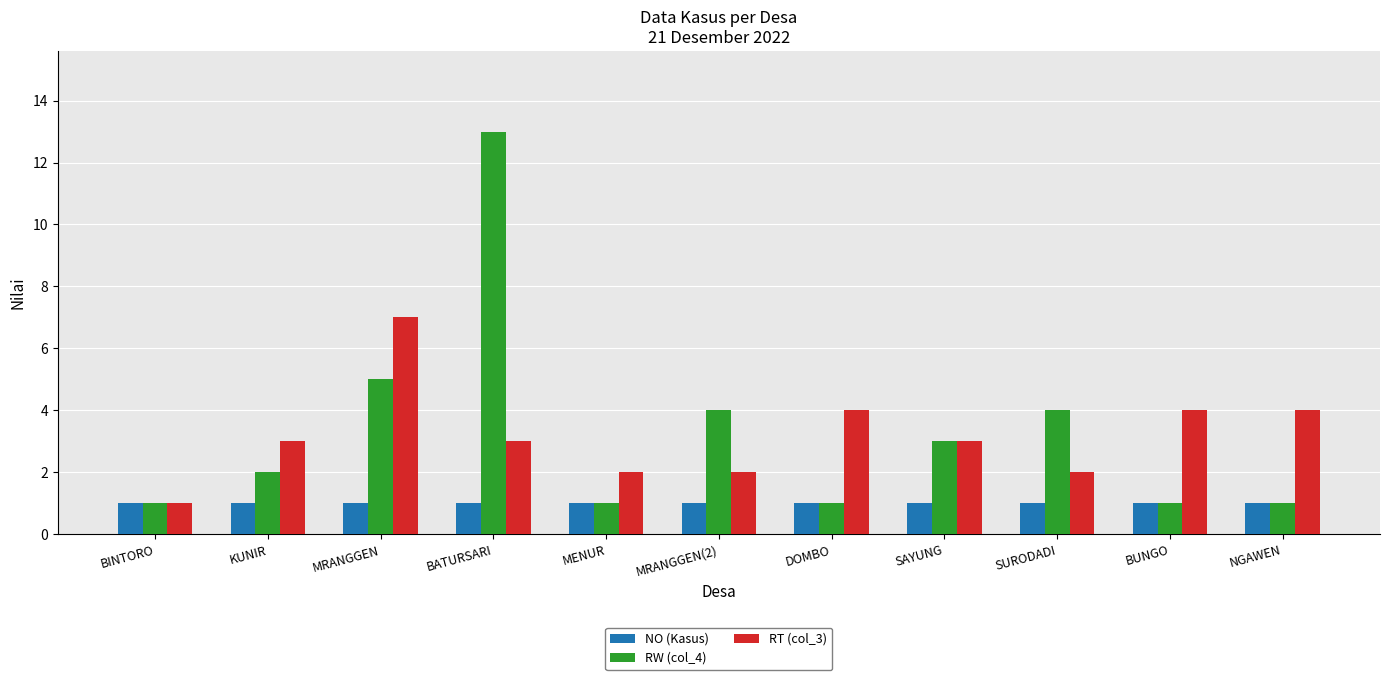

What is the spread (max minus min) of values at SURODADI?

3